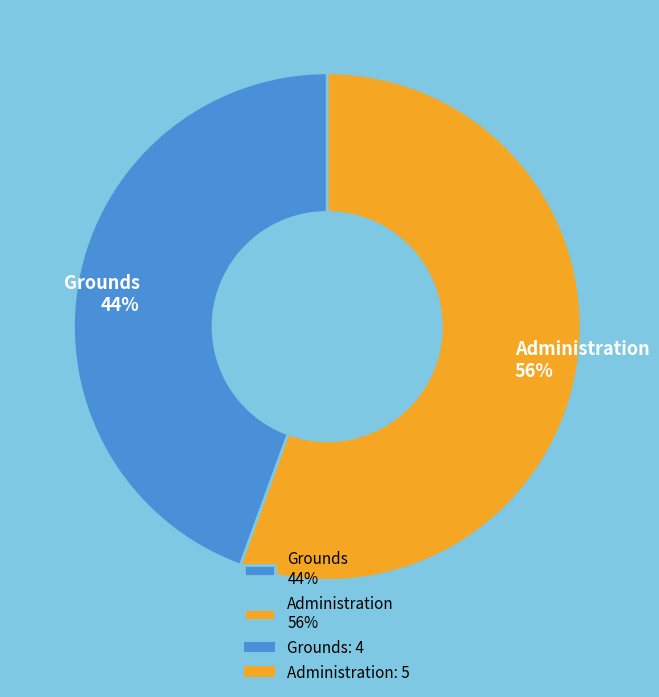

To the nearest percent, what is the average slice percentage?

50%